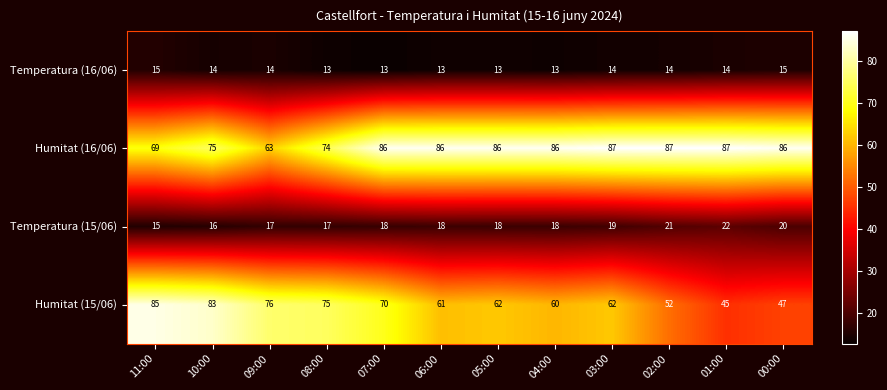

At which category is the sum across all series the highest?

10:00